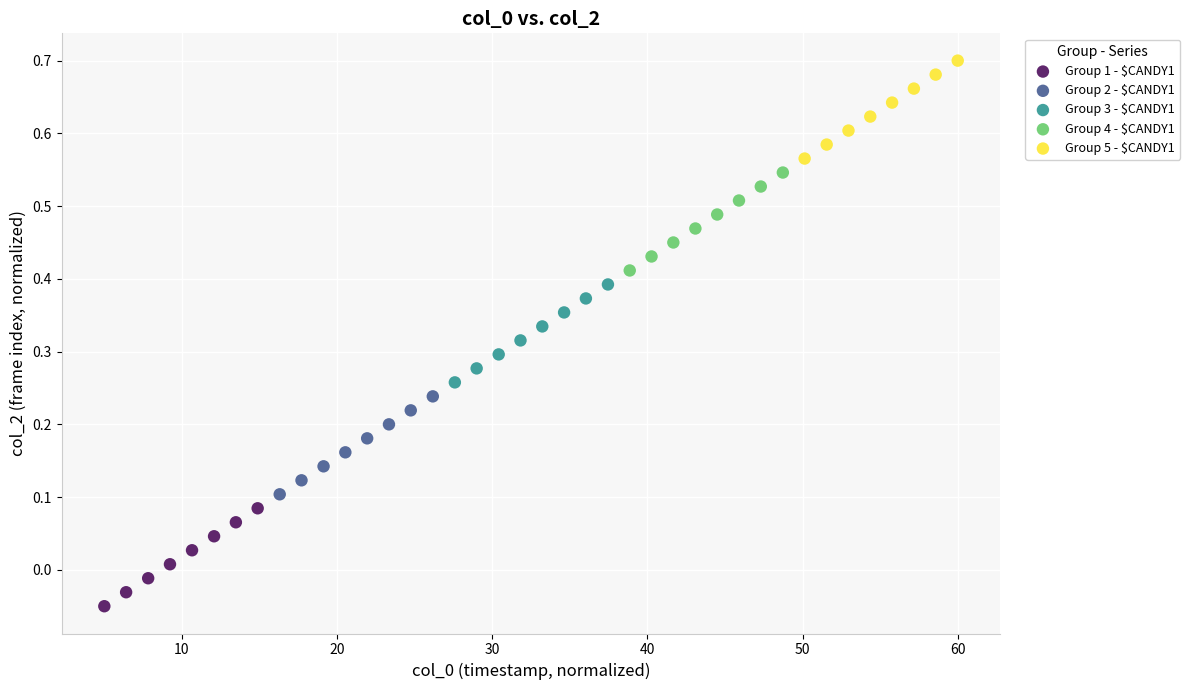

What are all the series names shown in the legend?

Group 1 - $CANDY1, Group 2 - $CANDY1, Group 3 - $CANDY1, Group 4 - $CANDY1, Group 5 - $CANDY1